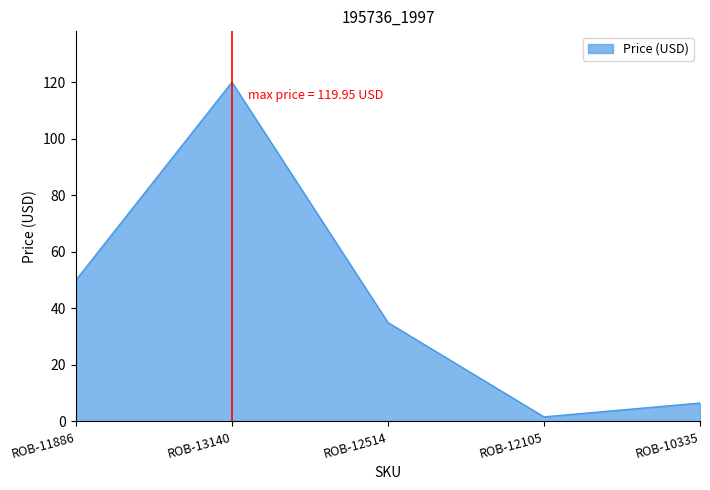

The value at ROB-10335 is 6.5. True or false?

True